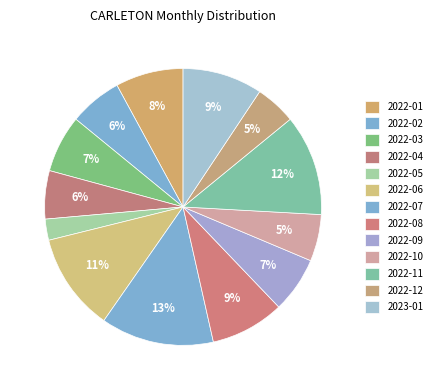

What is the change in value from 2022-05 to 2022-10?

+17